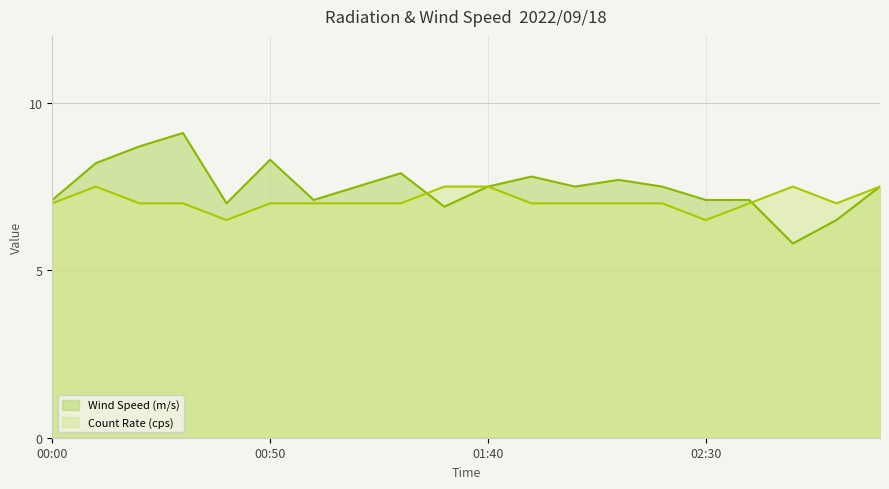

At which category is the sum across all series the highest?

00:30